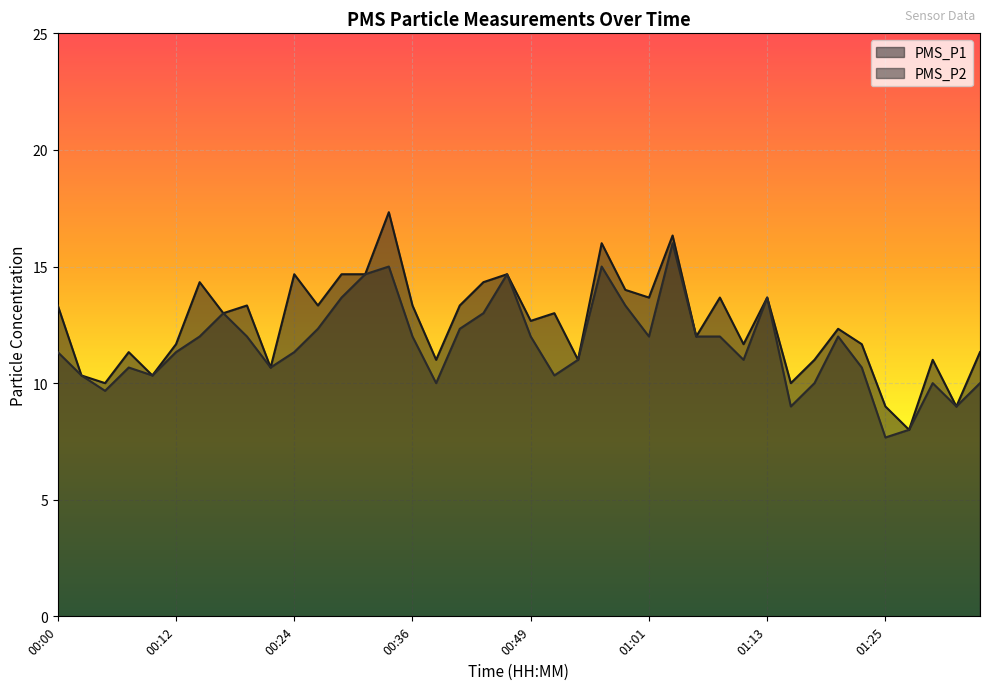

Which series has the widest spread of values?

PMS_P1